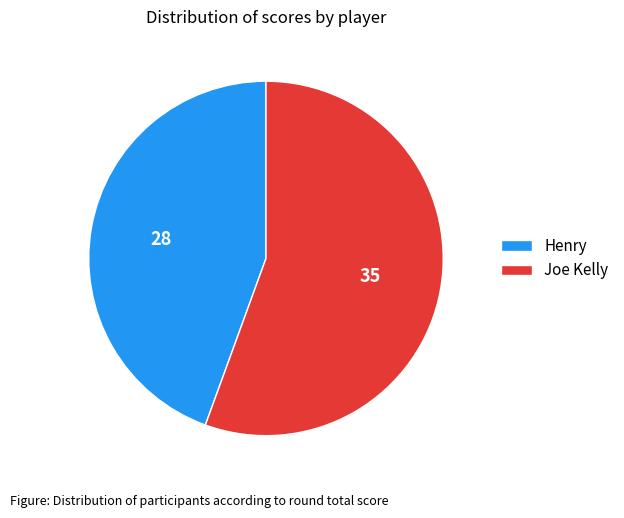

What is the smallest slice in the pie chart?

Henry